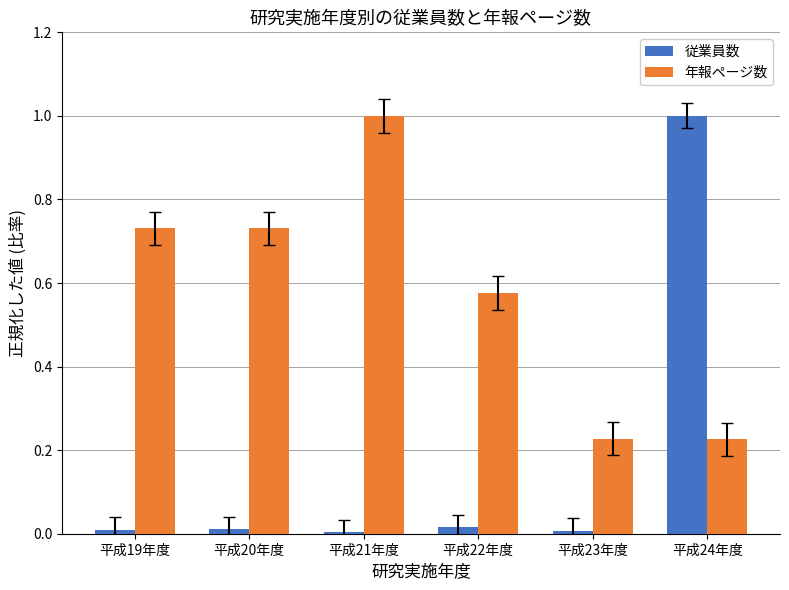

Rank the series at 平成24年度 from lowest to highest value.

年報ページ数, 従業員数